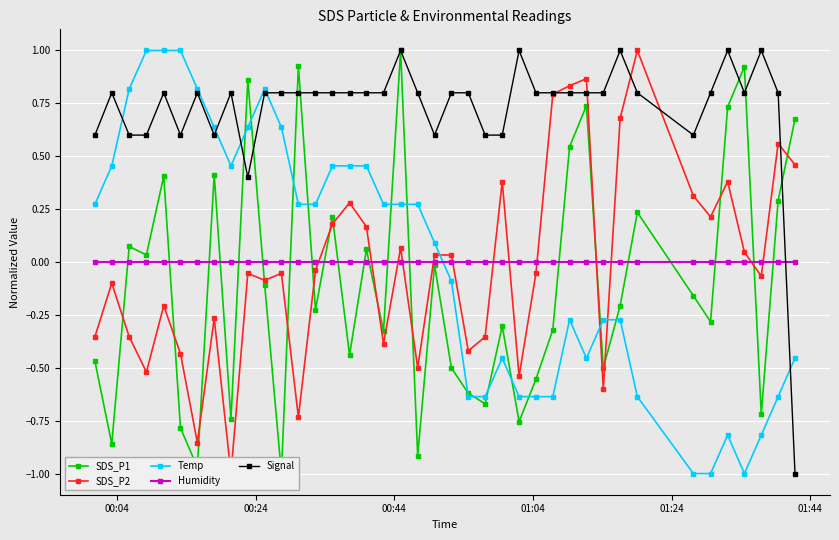

What is the maximum value shown in the chart?

1.0